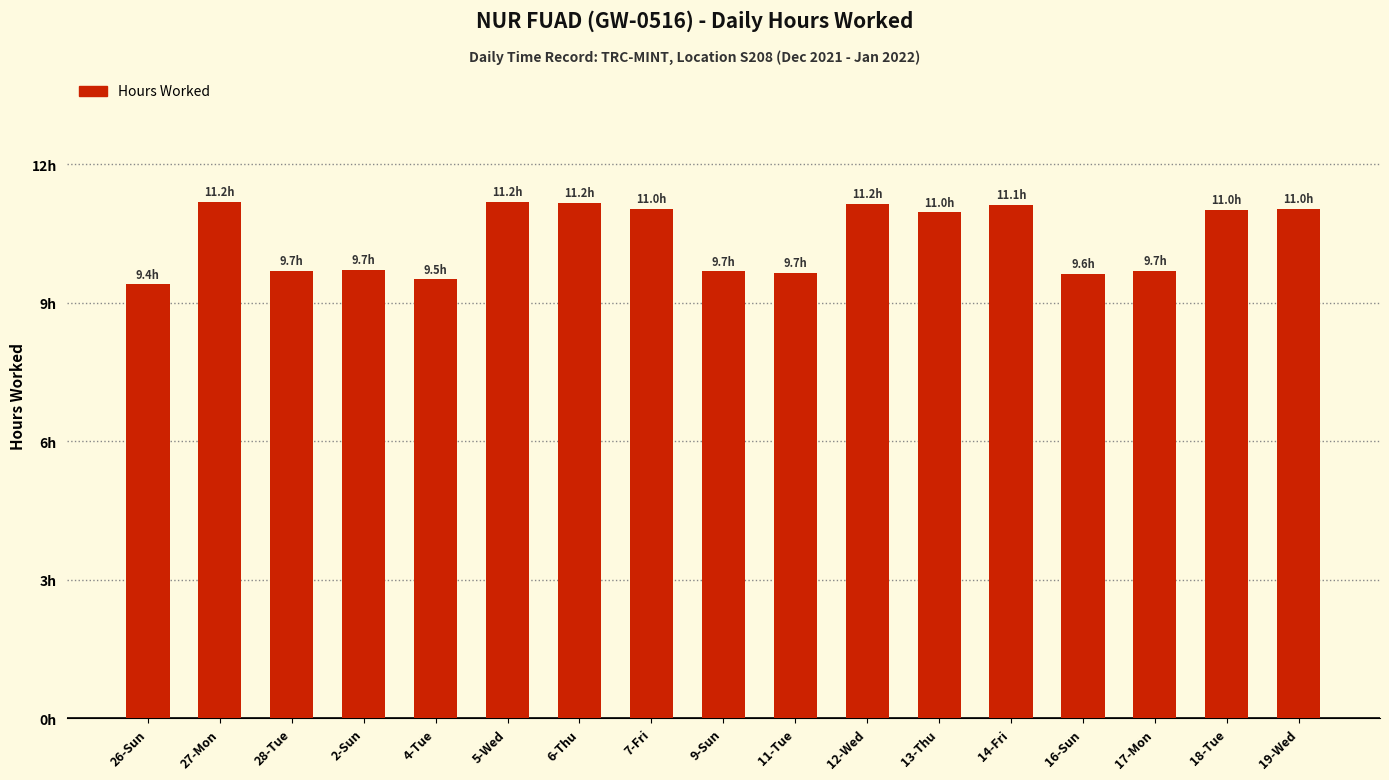

Reading left to right, what are all the values shown in this chart?

26-Sun=9.4	27-Mon=11.2	28-Tue=9.7	2-Sun=9.7	4-Tue=9.5	5-Wed=11.2	6-Thu=11.2	7-Fri=11.0	9-Sun=9.7	11-Tue=9.7	12-Wed=11.2	13-Thu=11.0	14-Fri=11.1	16-Sun=9.6	17-Mon=9.7	18-Tue=11.0	19-Wed=11.0